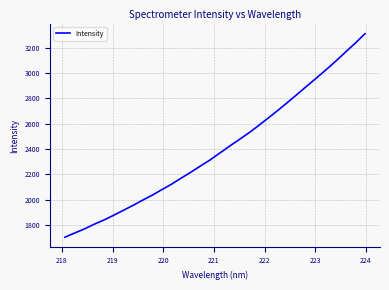

What is the difference between the maximum and minimum values?

1607.8